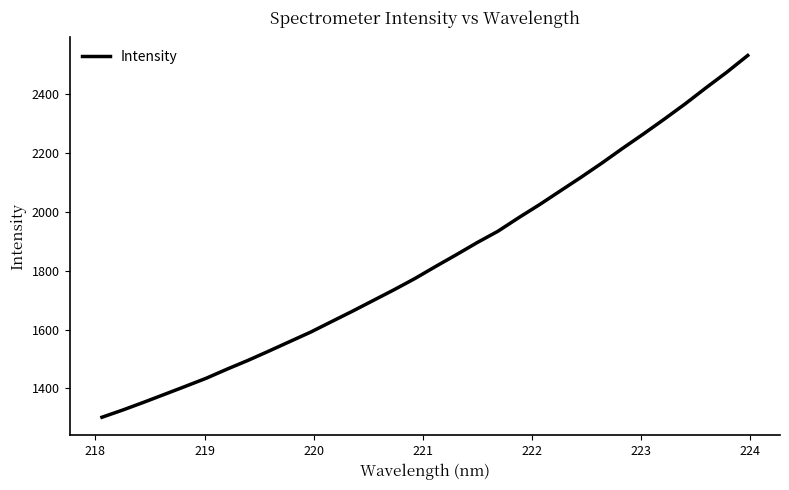

What is the difference between the second highest and second lowest values?

1147.1